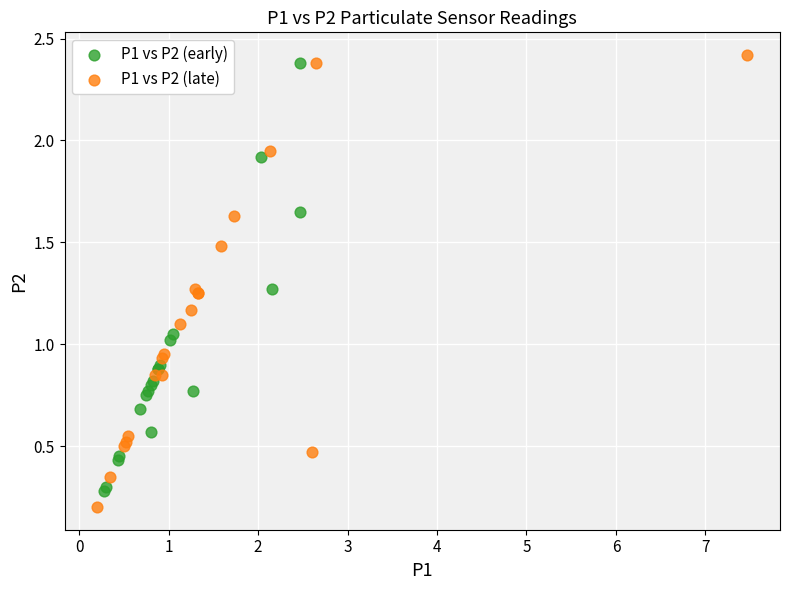

Which series has the largest Y range (max minus min)?

P1 vs P2 (late)